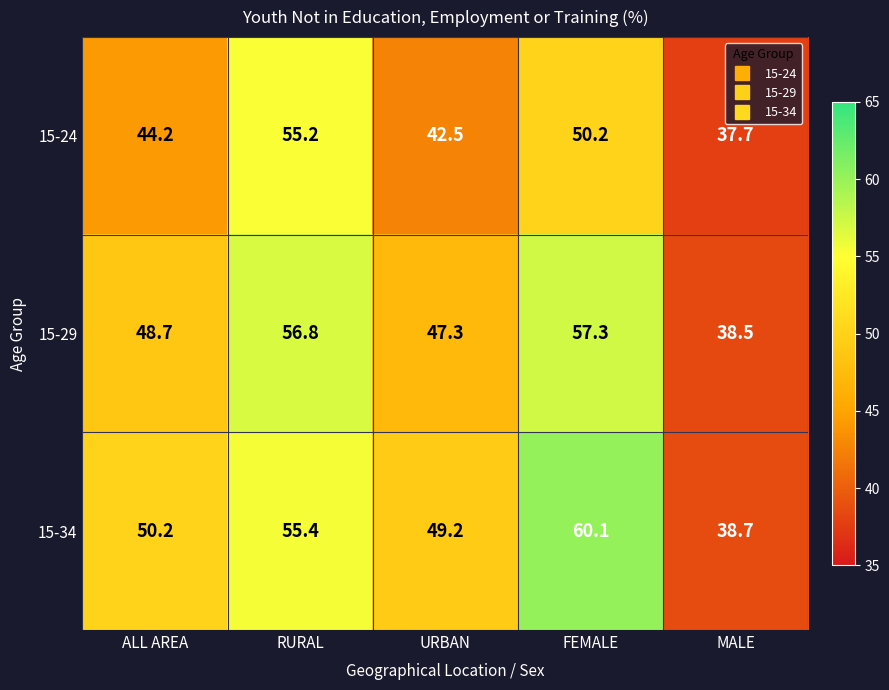

Between ALL AREA and FEMALE, which series saw the biggest shift?

15-34